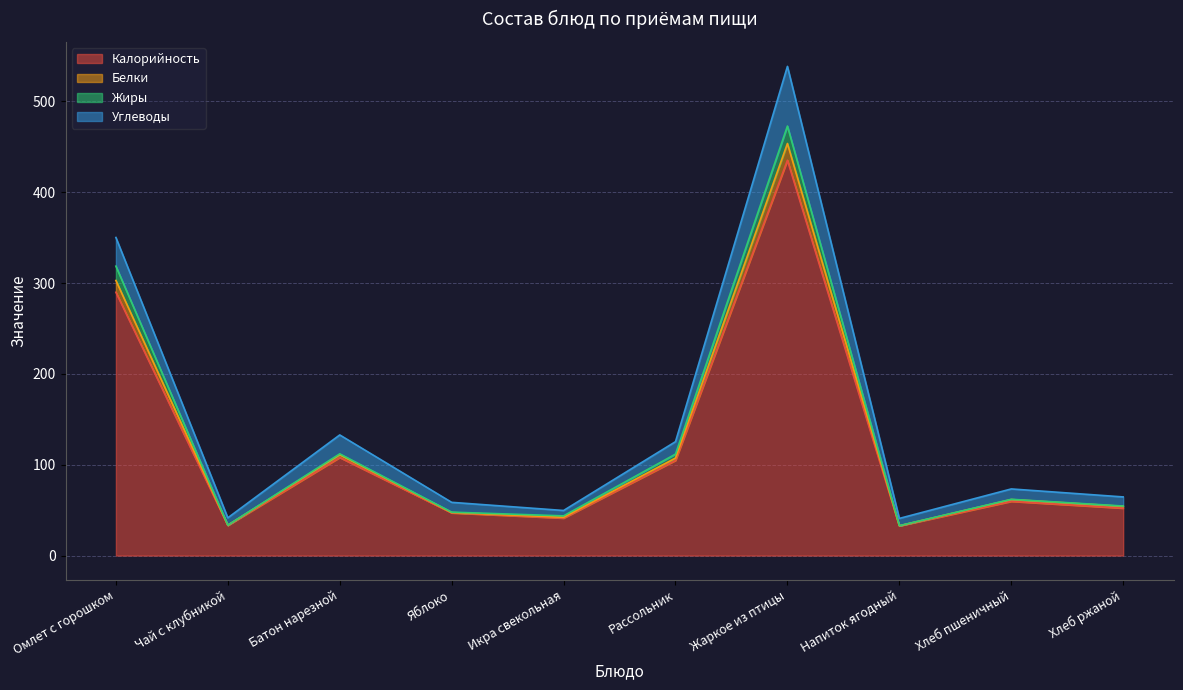

Which category has the lowest value in the Калорийность series?

Напиток ягодный